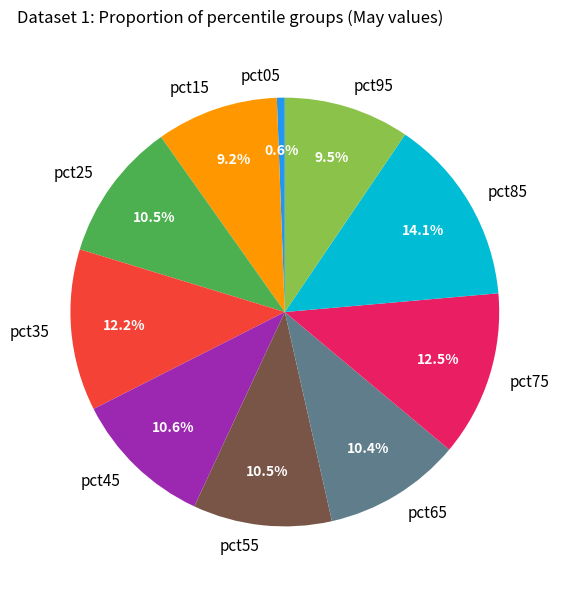

Is there any slice that represents more than half of the pie?

No